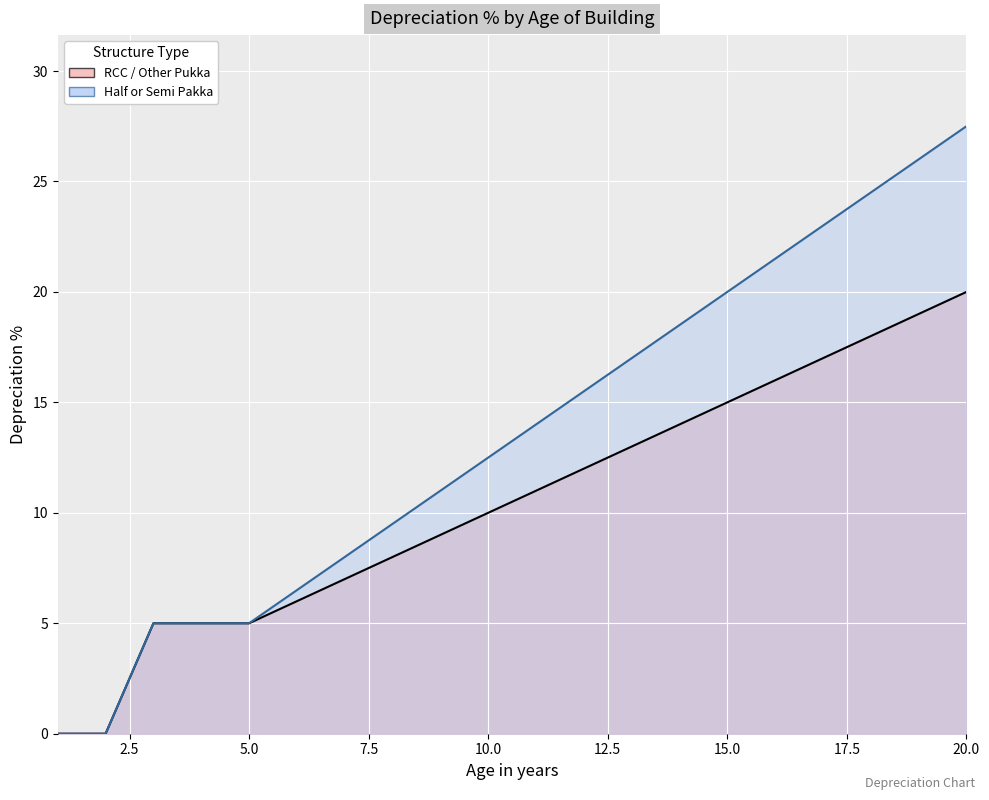

List the series in order of their overall mean, highest first.

Half_depreciation, RCC_depreciation